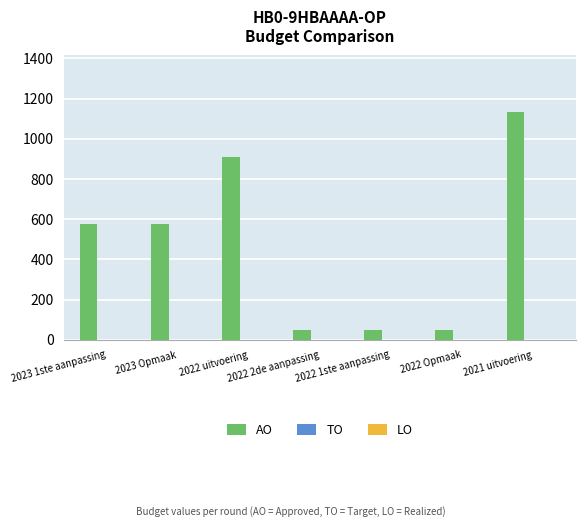

What is the change in value from 2022 uitvoering to 2022 2de aanpassing?

-860